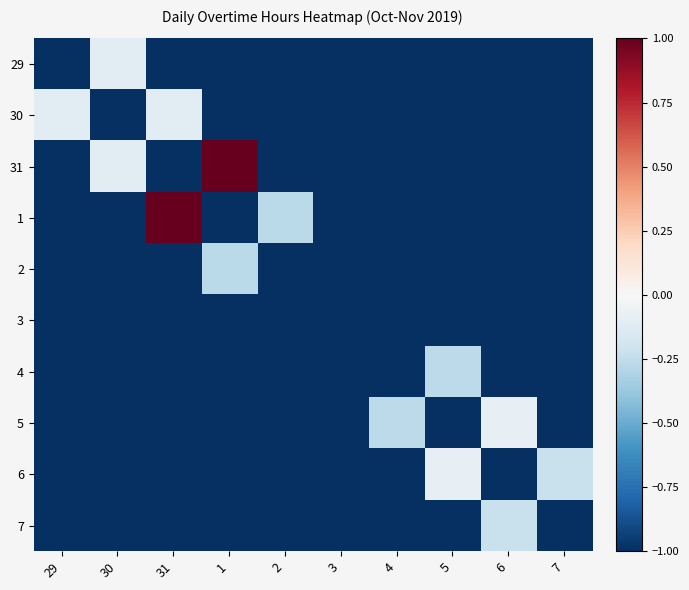

Which has a higher value, 4 or 31?

4